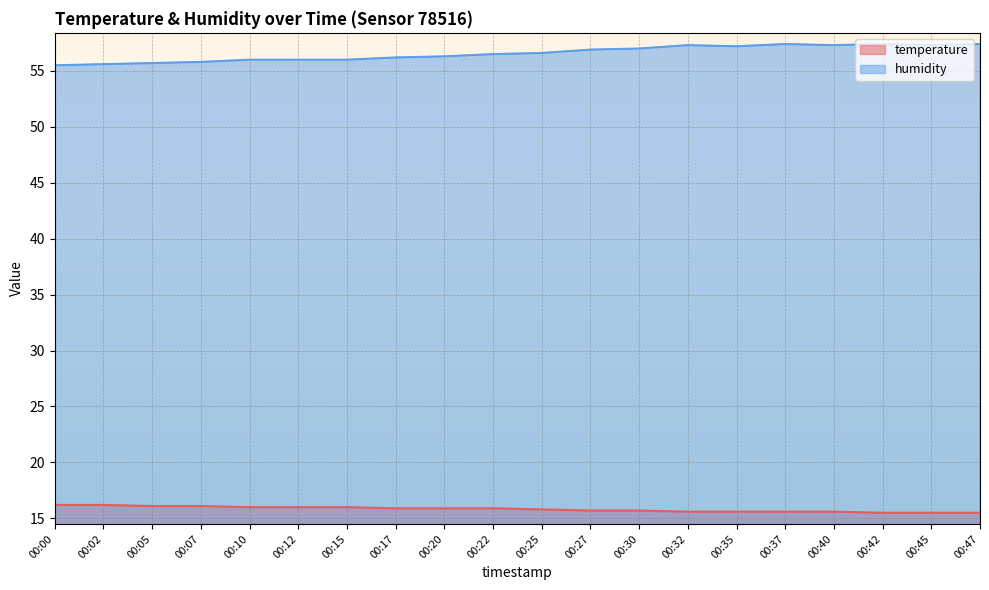

Reading left to right, extract all data points from this chart.

temperature: 16.2	16.2	16.1	16.1	16.0	16.0	16.0	15.9	15.9	15.9	15.8	15.7	15.7	15.6	15.6	15.6	15.6	15.5	15.5	15.5
humidity: 55.5	55.6	55.7	55.8	56.0	56.0	56.0	56.2	56.3	56.5	56.6	56.9	57.0	57.3	57.2	57.4	57.3	57.4	57.3	57.4